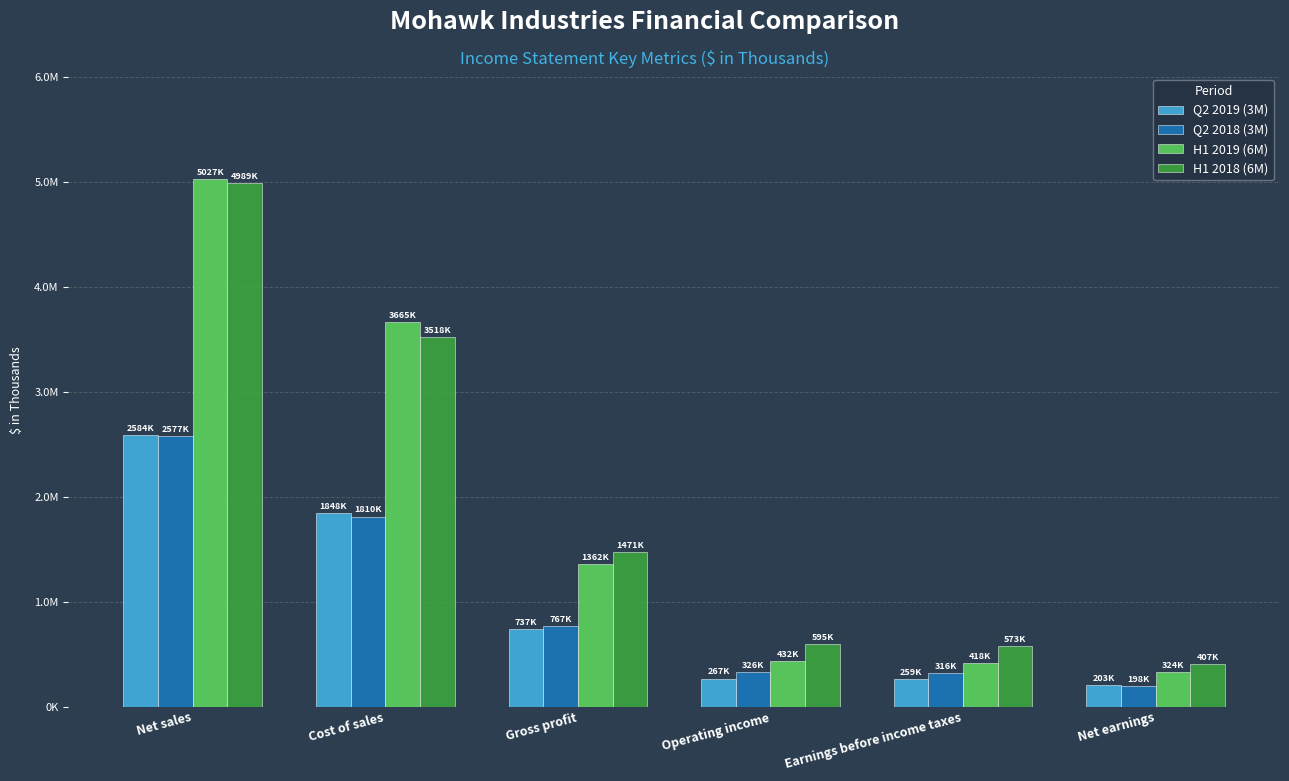

What is the label of the 6th bar from the left?

Net earnings